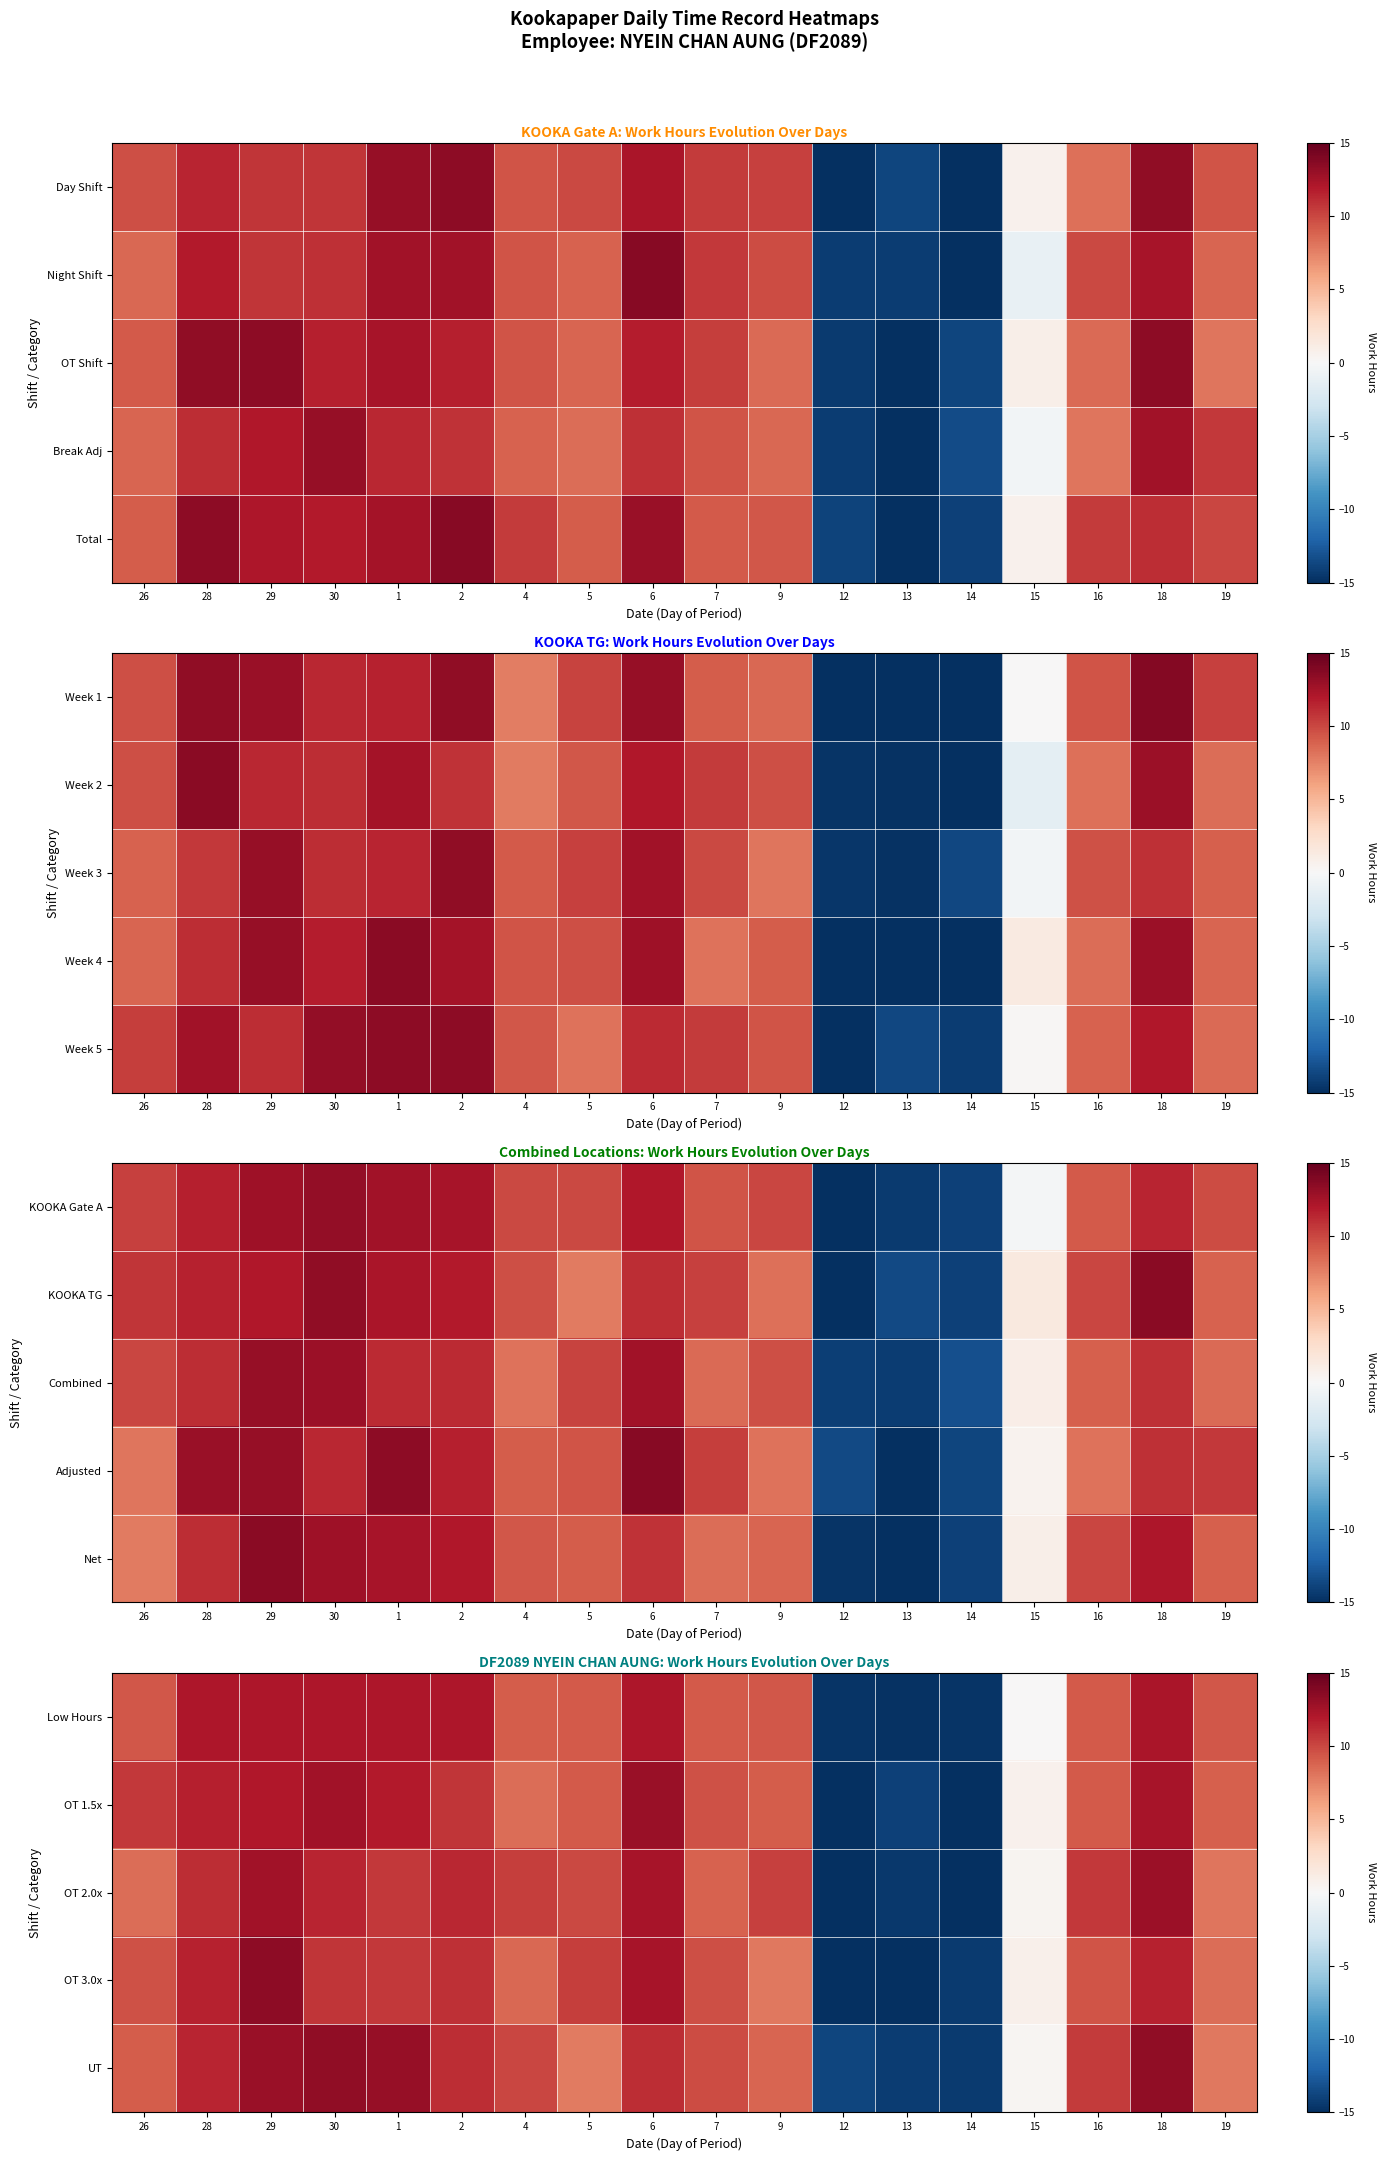

How many series are shown in this chart?

5